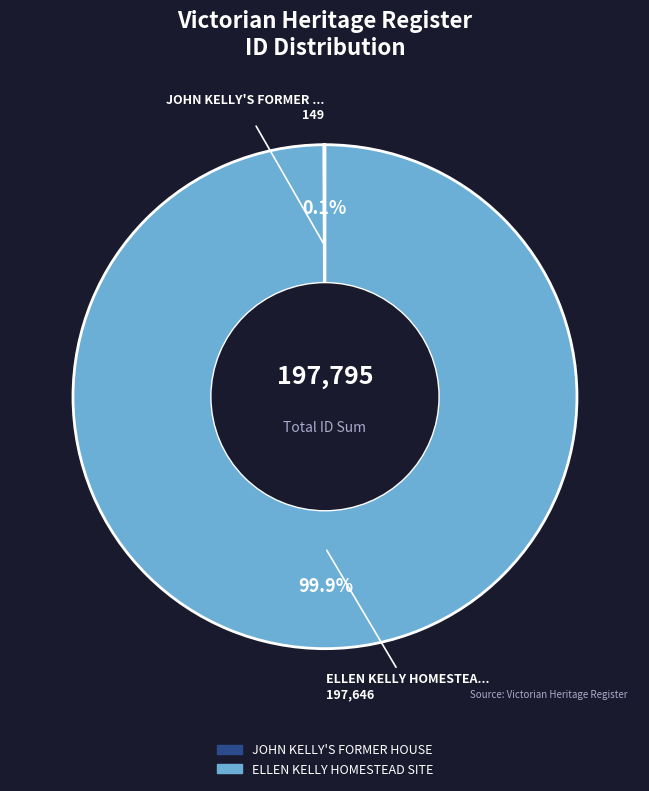

What portion of the pie excludes ELLEN KELLY HOMESTEAD SITE?

0.1%